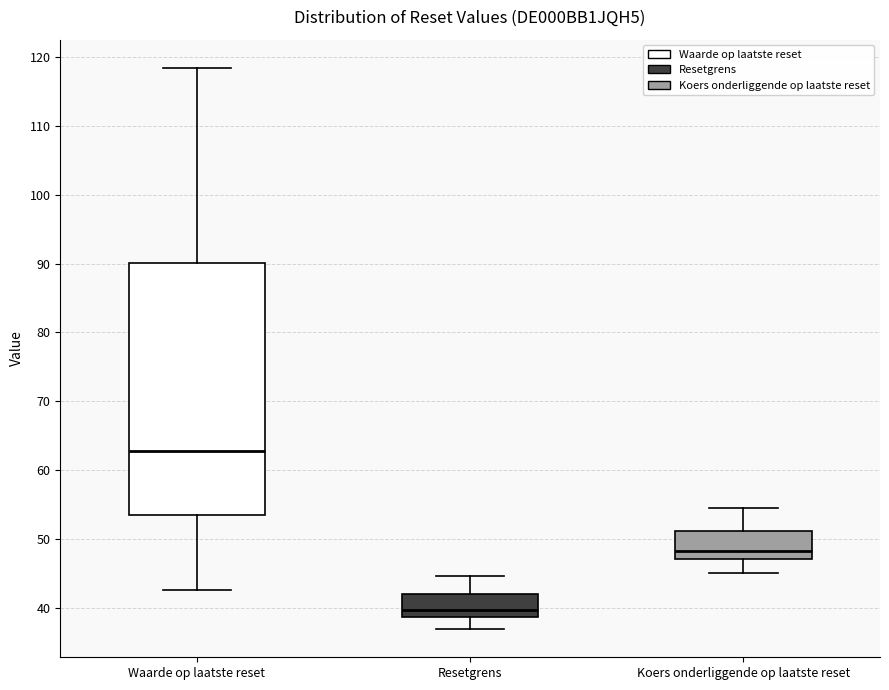

Comparing the boxes themselves (not the whiskers), which one is the tallest?

Waarde op laatste reset